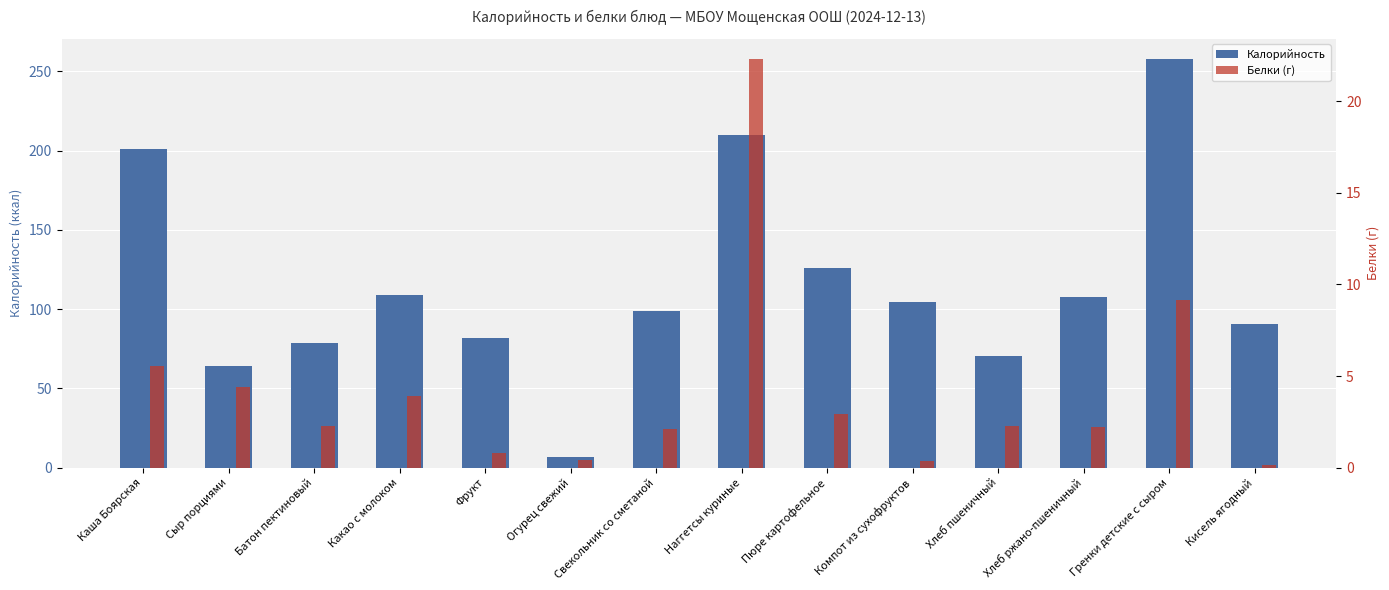

Which series has the largest total across all categories?

Калорийность